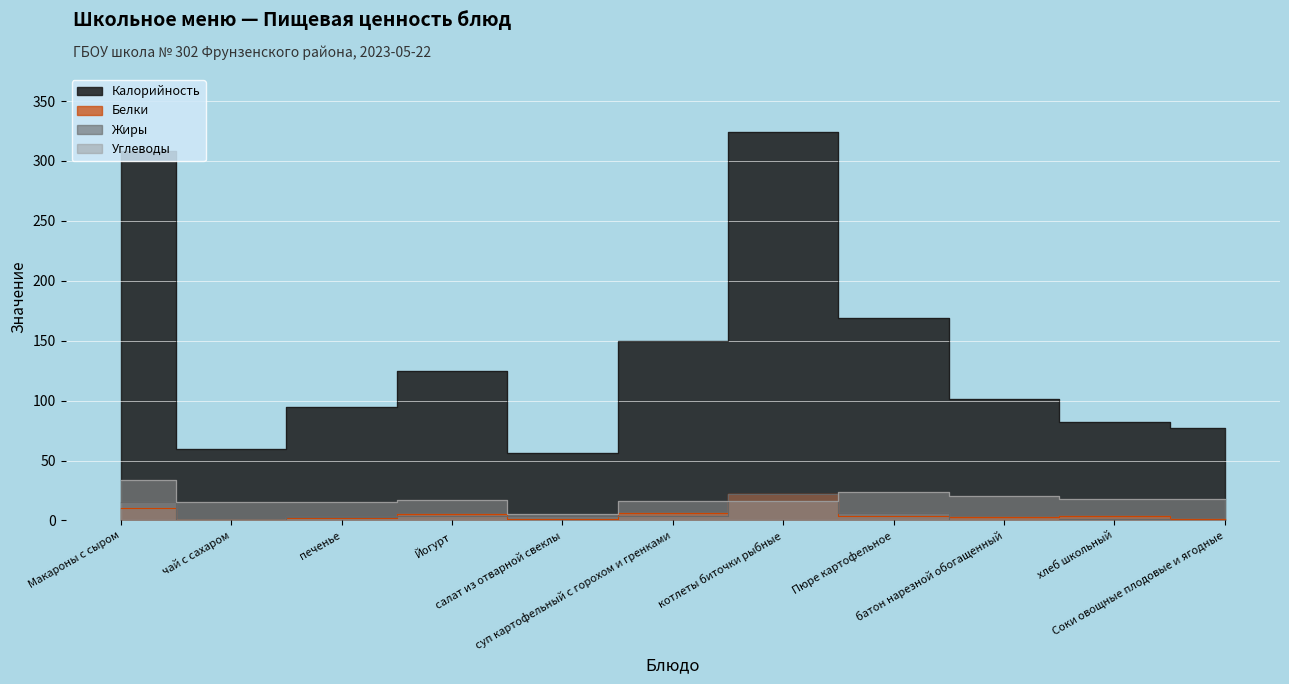

Count the number of categories in the chart.

11